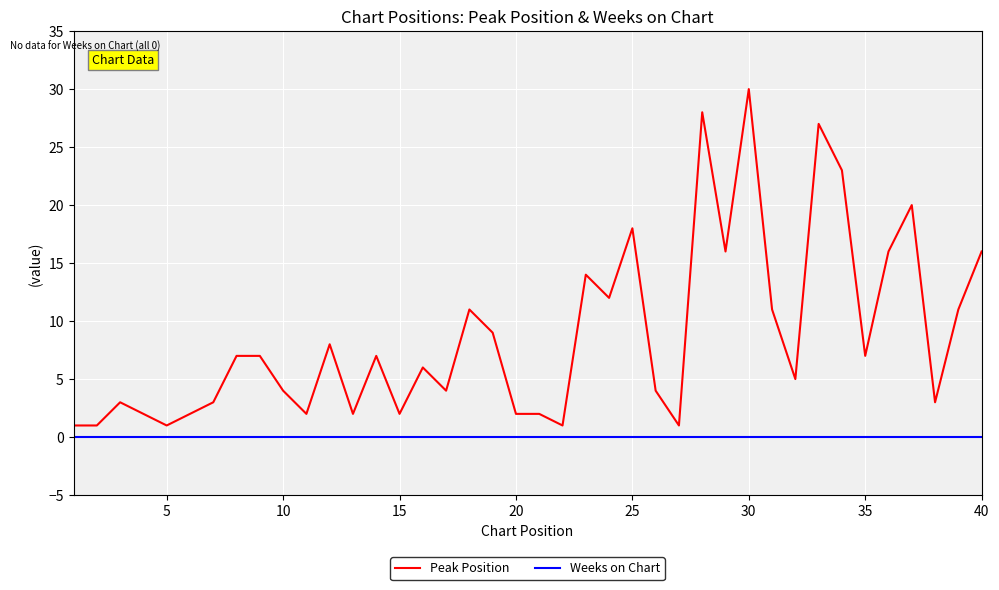

Which series has the largest total across all categories?

Peak Position